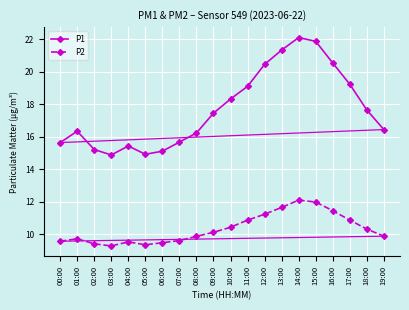

What is the difference between the maximum and minimum values in the P1 series?

7.2